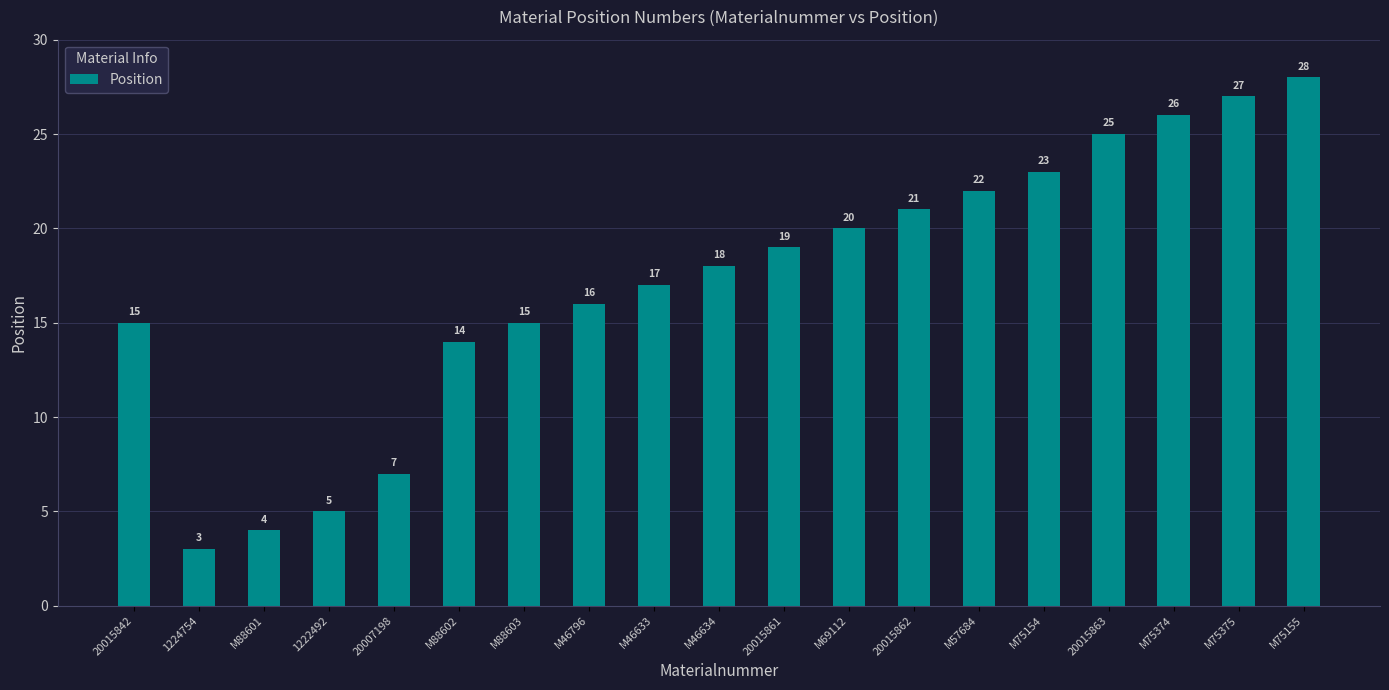

Are the bars horizontal?

No